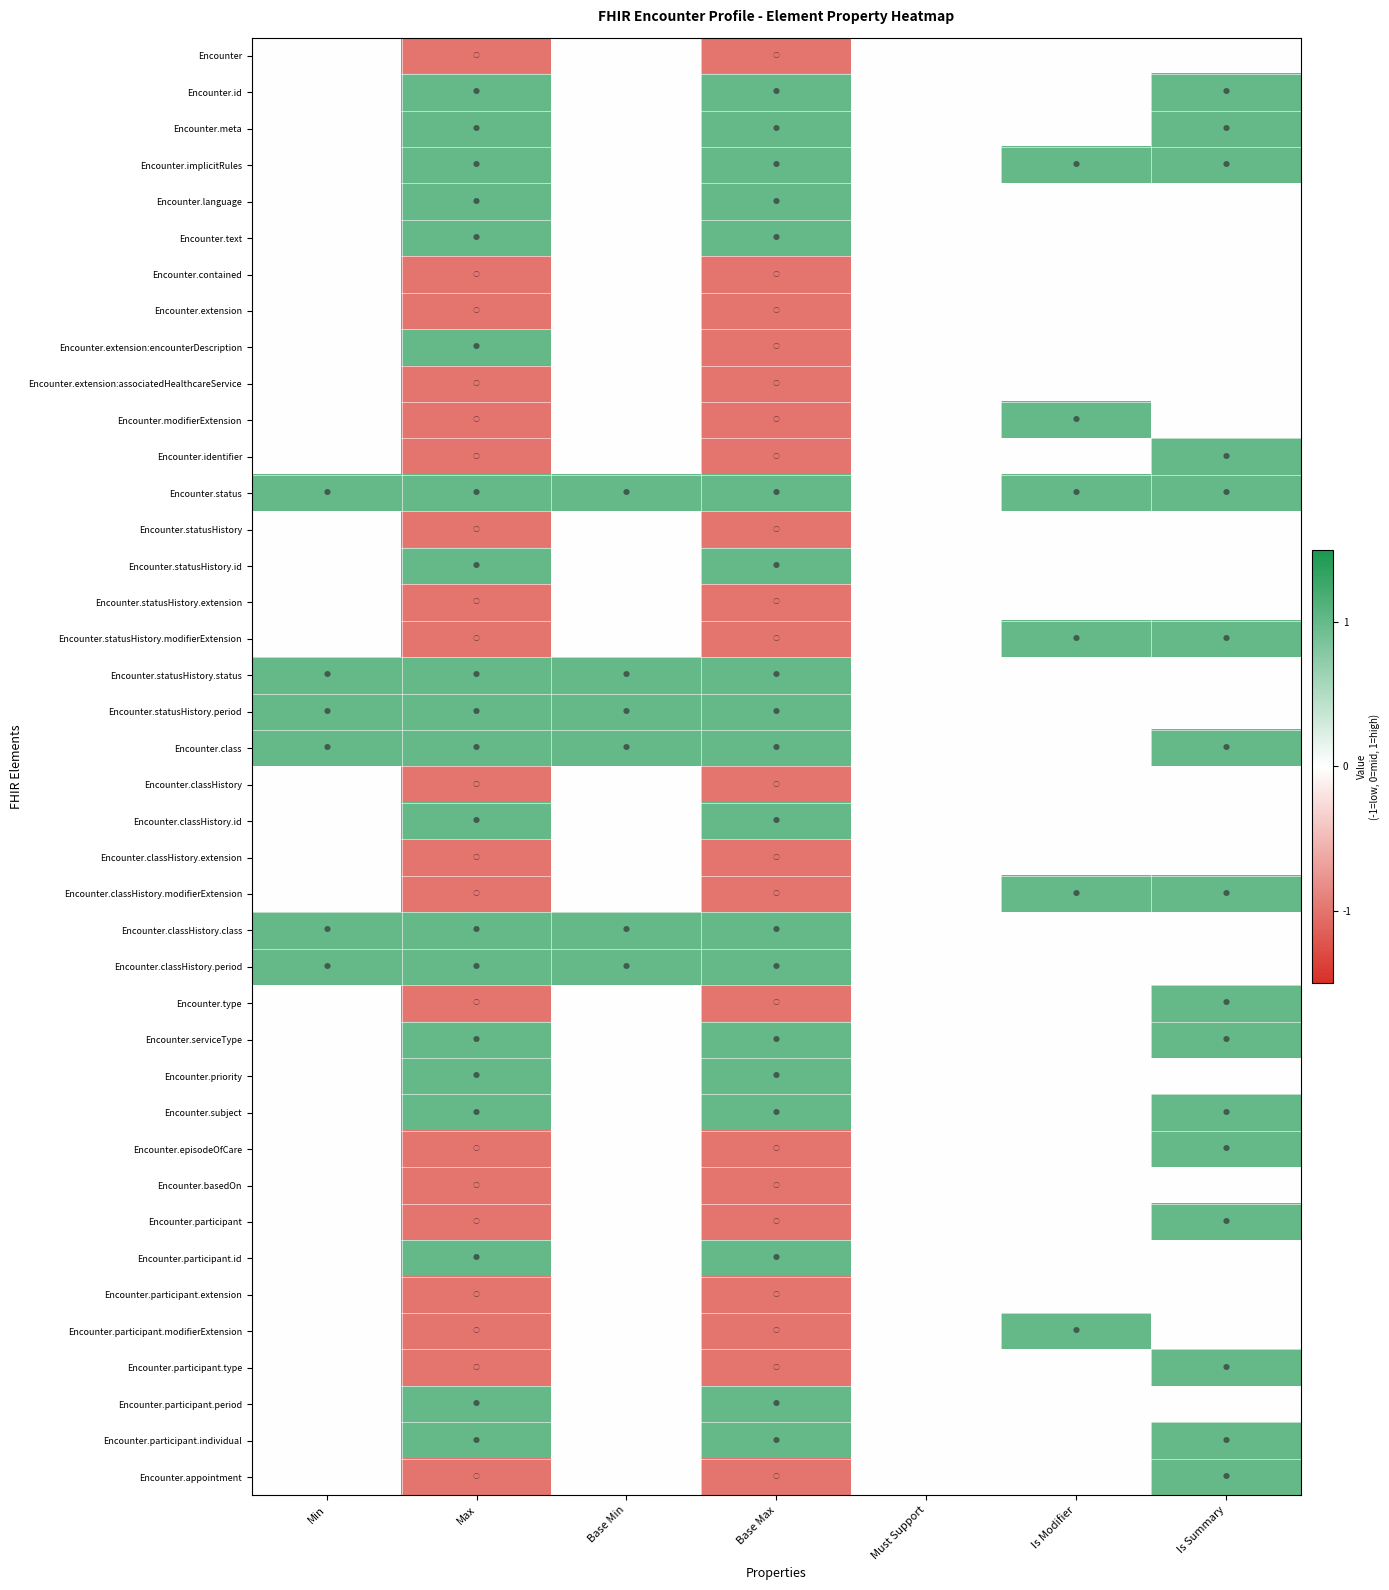

Reading left to right, list all the values displayed in this chart.

Encounter: Min=0	Max=-1	Base Min=0	Base Max=-1	Must Support=0	Is Modifier=0	Is Summary=0
Encounter.id: Min=0	Max=1	Base Min=0	Base Max=1	Must Support=0	Is Modifier=0	Is Summary=1
Encounter.meta: Min=0	Max=1	Base Min=0	Base Max=1	Must Support=0	Is Modifier=0	Is Summary=1
Encounter.implicitRules: Min=0	Max=1	Base Min=0	Base Max=1	Must Support=0	Is Modifier=1	Is Summary=1
Encounter.language: Min=0	Max=1	Base Min=0	Base Max=1	Must Support=0	Is Modifier=0	Is Summary=0
Encounter.text: Min=0	Max=1	Base Min=0	Base Max=1	Must Support=0	Is Modifier=0	Is Summary=0
Encounter.contained: Min=0	Max=-1	Base Min=0	Base Max=-1	Must Support=0	Is Modifier=0	Is Summary=0
Encounter.extension: Min=0	Max=-1	Base Min=0	Base Max=-1	Must Support=0	Is Modifier=0	Is Summary=0
Encounter.extension:encounterDescription: Min=0	Max=1	Base Min=0	Base Max=-1	Must Support=0	Is Modifier=0	Is Summary=0
Encounter.extension:associatedHealthcareService: Min=0	Max=-1	Base Min=0	Base Max=-1	Must Support=0	Is Modifier=0	Is Summary=0
Encounter.modifierExtension: Min=0	Max=-1	Base Min=0	Base Max=-1	Must Support=0	Is Modifier=1	Is Summary=0
Encounter.identifier: Min=0	Max=-1	Base Min=0	Base Max=-1	Must Support=0	Is Modifier=0	Is Summary=1
Encounter.status: Min=1	Max=1	Base Min=1	Base Max=1	Must Support=0	Is Modifier=1	Is Summary=1
Encounter.statusHistory: Min=0	Max=-1	Base Min=0	Base Max=-1	Must Support=0	Is Modifier=0	Is Summary=0
Encounter.statusHistory.id: Min=0	Max=1	Base Min=0	Base Max=1	Must Support=0	Is Modifier=0	Is Summary=0
Encounter.statusHistory.extension: Min=0	Max=-1	Base Min=0	Base Max=-1	Must Support=0	Is Modifier=0	Is Summary=0
Encounter.statusHistory.modifierExtension: Min=0	Max=-1	Base Min=0	Base Max=-1	Must Support=0	Is Modifier=1	Is Summary=1
Encounter.statusHistory.status: Min=1	Max=1	Base Min=1	Base Max=1	Must Support=0	Is Modifier=0	Is Summary=0
Encounter.statusHistory.period: Min=1	Max=1	Base Min=1	Base Max=1	Must Support=0	Is Modifier=0	Is Summary=0
Encounter.class: Min=1	Max=1	Base Min=1	Base Max=1	Must Support=0	Is Modifier=0	Is Summary=1
Encounter.classHistory: Min=0	Max=-1	Base Min=0	Base Max=-1	Must Support=0	Is Modifier=0	Is Summary=0
Encounter.classHistory.id: Min=0	Max=1	Base Min=0	Base Max=1	Must Support=0	Is Modifier=0	Is Summary=0
Encounter.classHistory.extension: Min=0	Max=-1	Base Min=0	Base Max=-1	Must Support=0	Is Modifier=0	Is Summary=0
Encounter.classHistory.modifierExtension: Min=0	Max=-1	Base Min=0	Base Max=-1	Must Support=0	Is Modifier=1	Is Summary=1
Encounter.classHistory.class: Min=1	Max=1	Base Min=1	Base Max=1	Must Support=0	Is Modifier=0	Is Summary=0
Encounter.classHistory.period: Min=1	Max=1	Base Min=1	Base Max=1	Must Support=0	Is Modifier=0	Is Summary=0
Encounter.type: Min=0	Max=-1	Base Min=0	Base Max=-1	Must Support=0	Is Modifier=0	Is Summary=1
Encounter.serviceType: Min=0	Max=1	Base Min=0	Base Max=1	Must Support=0	Is Modifier=0	Is Summary=1
Encounter.priority: Min=0	Max=1	Base Min=0	Base Max=1	Must Support=0	Is Modifier=0	Is Summary=0
Encounter.subject: Min=0	Max=1	Base Min=0	Base Max=1	Must Support=0	Is Modifier=0	Is Summary=1
Encounter.episodeOfCare: Min=0	Max=-1	Base Min=0	Base Max=-1	Must Support=0	Is Modifier=0	Is Summary=1
Encounter.basedOn: Min=0	Max=-1	Base Min=0	Base Max=-1	Must Support=0	Is Modifier=0	Is Summary=0
Encounter.participant: Min=0	Max=-1	Base Min=0	Base Max=-1	Must Support=0	Is Modifier=0	Is Summary=1
Encounter.participant.id: Min=0	Max=1	Base Min=0	Base Max=1	Must Support=0	Is Modifier=0	Is Summary=0
Encounter.participant.extension: Min=0	Max=-1	Base Min=0	Base Max=-1	Must Support=0	Is Modifier=0	Is Summary=0
Encounter.participant.modifierExtension: Min=0	Max=-1	Base Min=0	Base Max=-1	Must Support=0	Is Modifier=1	Is Summary=0
Encounter.participant.type: Min=0	Max=-1	Base Min=0	Base Max=-1	Must Support=0	Is Modifier=0	Is Summary=1
Encounter.participant.period: Min=0	Max=1	Base Min=0	Base Max=1	Must Support=0	Is Modifier=0	Is Summary=0
Encounter.participant.individual: Min=0	Max=1	Base Min=0	Base Max=1	Must Support=0	Is Modifier=0	Is Summary=1
Encounter.appointment: Min=0	Max=-1	Base Min=0	Base Max=-1	Must Support=0	Is Modifier=0	Is Summary=1